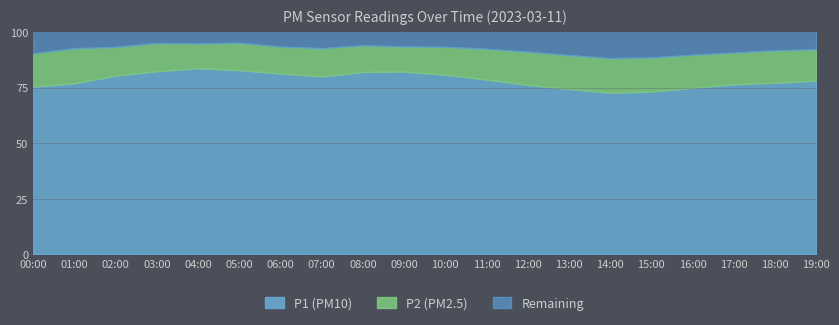

What is the total value across all series at 03:00?

100.0